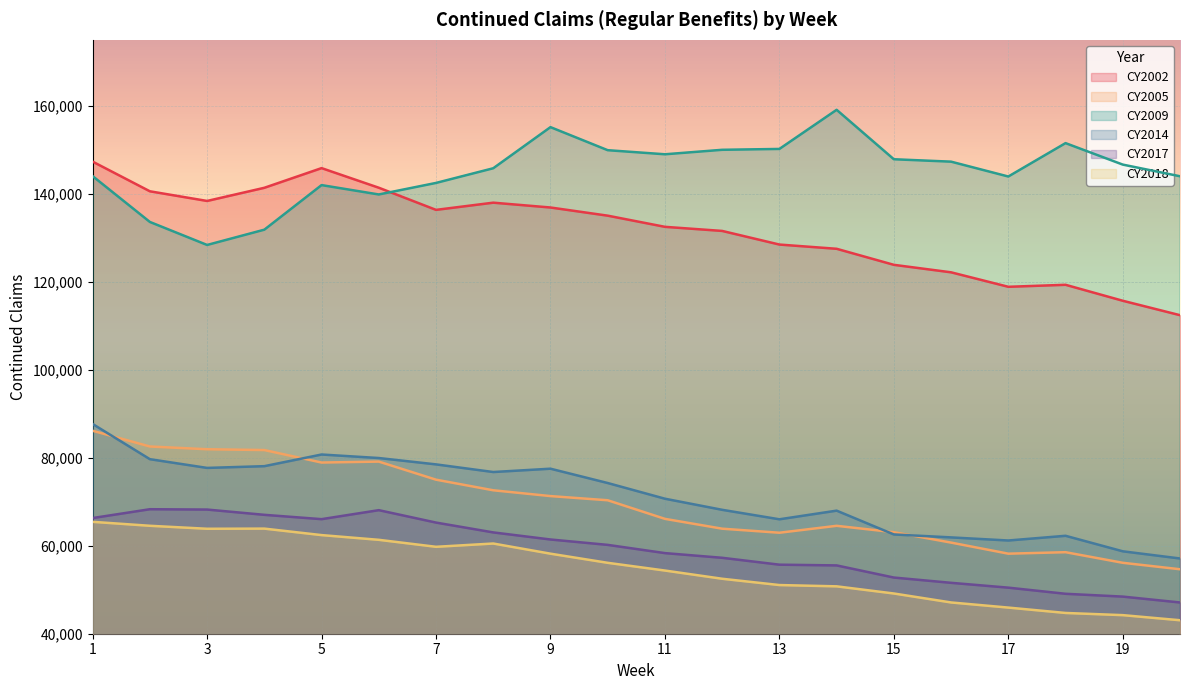

Reading left to right, transcribe all the data shown in this chart.

CY2002: 1=147314	2=140572	3=138376	4=141369	5=145841	6=141383	7=136350	8=137986	9=136888	10=135032	11=132494	12=131562	13=128466	14=127502	15=123856	16=122155	17=118863	18=119318	19=115690	20=112410
CY2005: 1=86133	2=82560	3=81936	4=81751	5=78912	6=79127	7=75017	8=72606	9=71286	10=70338	11=66110	12=63876	13=62956	14=64529	15=63078	16=60714	17=58197	18=58532	19=56123	20=54656
CY2009: 1=144015	2=133602	3=128371	4=131846	5=141979	6=139849	7=142473	8=145809	9=155156	10=149914	11=148985	12=150004	13=150200	14=159094	15=147856	16=147307	17=143930	18=151522	19=146640	20=143987
CY2014: 1=87676	2=79677	3=77691	4=78088	5=80738	6=79939	7=78493	8=76757	9=77513	10=74256	11=70689	12=68167	13=66012	14=67978	15=62566	16=61896	17=61192	18=62261	19=58735	20=57103
CY2017: 1=66296	2=68303	3=68225	4=67027	5=66043	6=68087	7=65265	8=63031	9=61420	10=60196	11=58326	12=57260	13=55695	14=55529	15=52770	16=51572	17=50473	18=49078	19=48438	20=47105
CY2018: 1=65435	2=64537	3=63859	4=63893	5=62420	6=61346	7=59759	8=60505	9=58195	10=56118	11=54362	12=52495	13=51065	14=50772	15=49144	16=47107	17=45942	18=44721	19=44224	20=43065